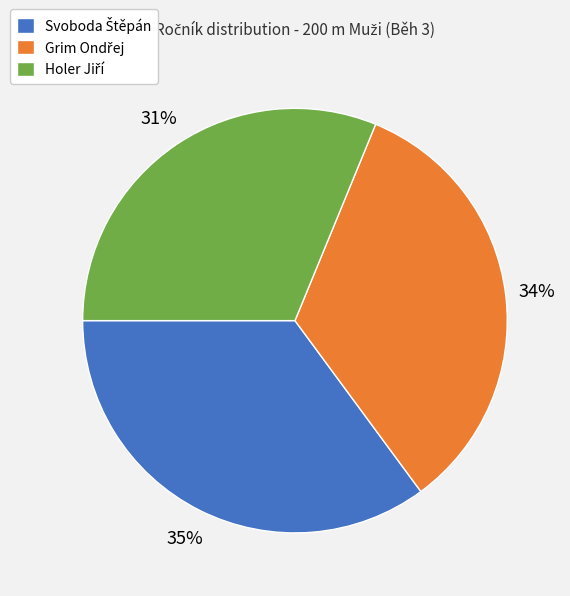

Count the number of slices in the pie.

3